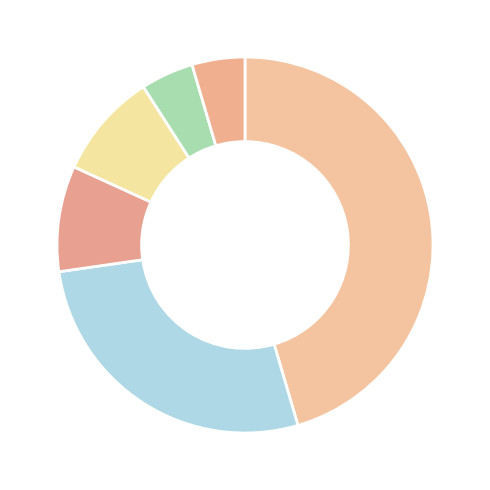

What is the smallest slice in the pie chart?

2018